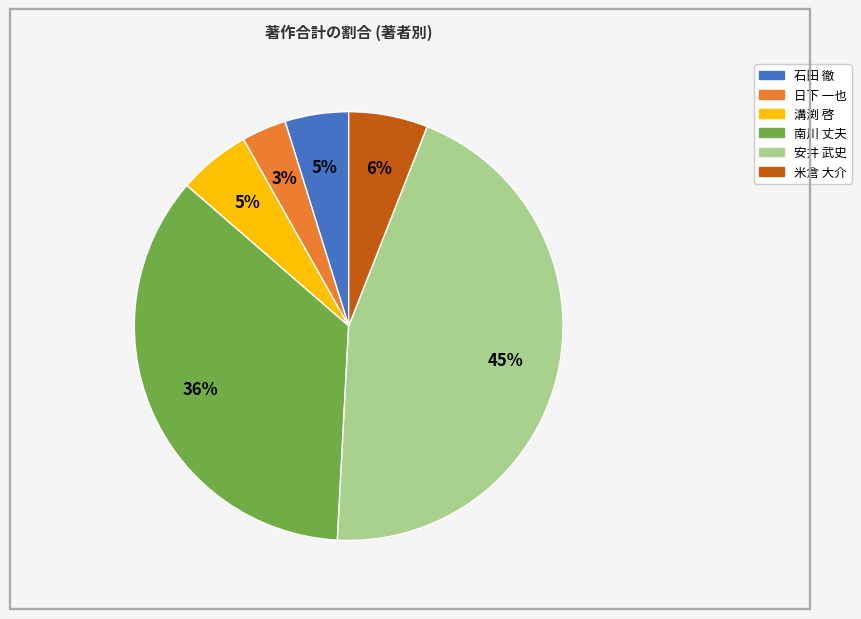

To the nearest percent, what is the difference between the largest and smallest slice percentages?

42%